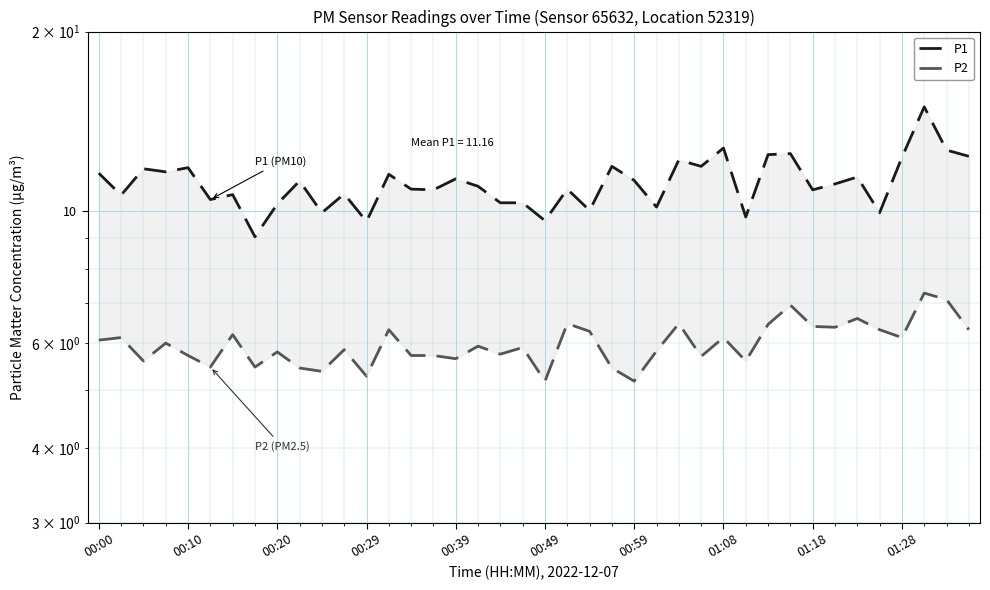

What are all the series names shown in the legend?

P1, P2